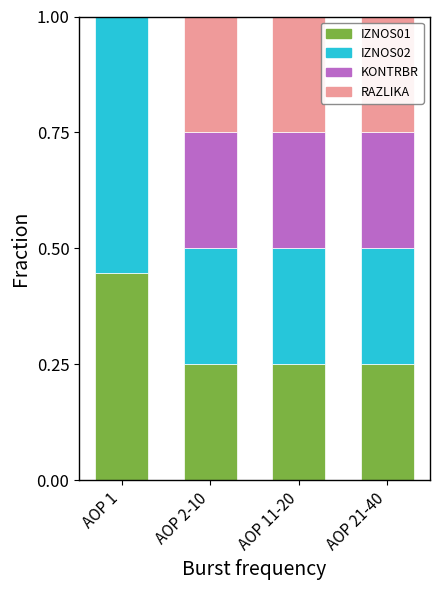

At which label does IZNOS01 reach its peak?

AOP 1